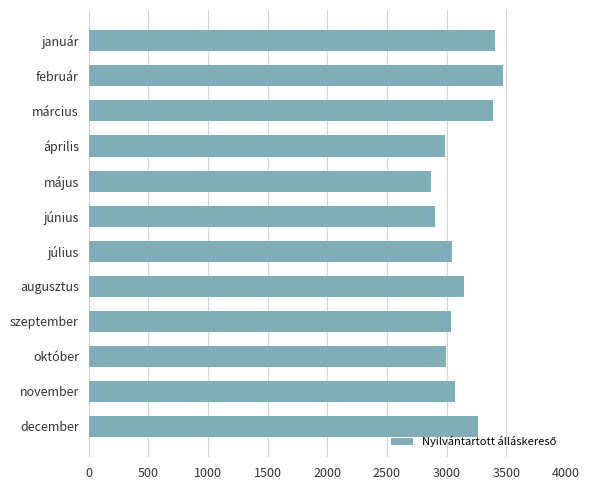

What is the value of the 4th bar from the top?

2988